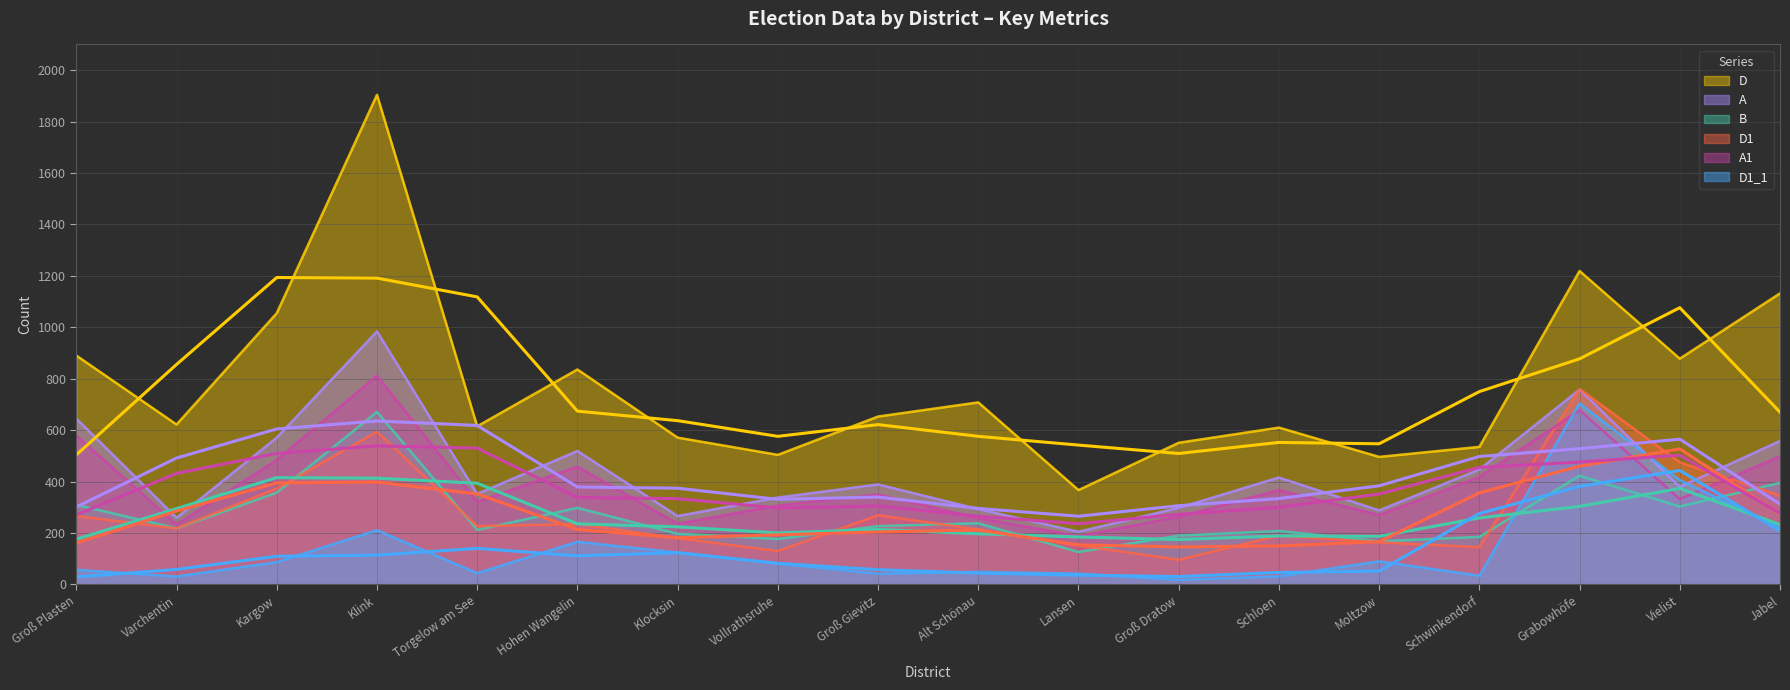

Reading right to left, what are all the values shown in this chart?

A1: 498	332	678	418	270	367	263	188	258	350	307	236	458	321	812	484	233	579
A: 558	379	758	447	288	416	298	205	293	389	338	266	519	352	984	571	259	645
B: 395	303	423	185	168	208	190	126	238	227	177	197	298	212	671	357	218	310
D: 1132	878	1219	535	496	610	551	367	708	653	504	571	836	615	1904	1055	622	890
D1: 346	475	760	145	164	190	96	152	214	269	130	180	235	227	594	373	218	266
D1_1: 220	406	704	34	90	32	18	42	49	42	81	124	166	44	211	87	31	57